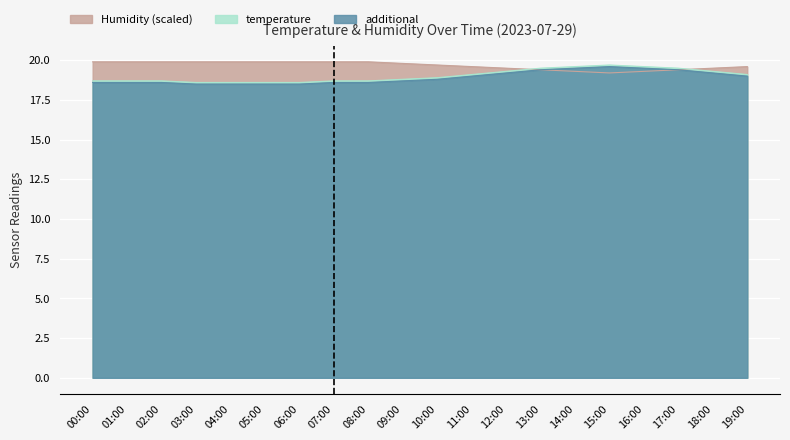

True or false: additional has a value of 29.1 at 07:00.

False